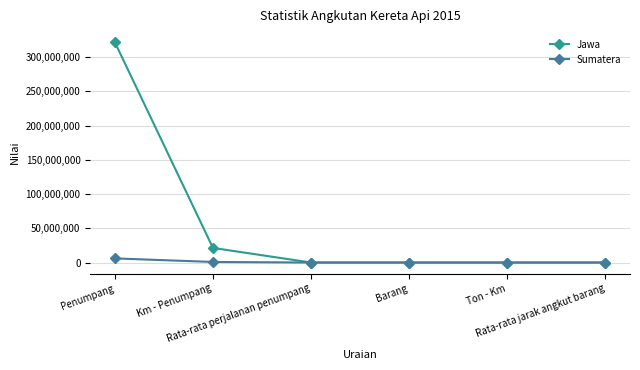

True or false: Jawa has more than 0 interior local peaks.

True